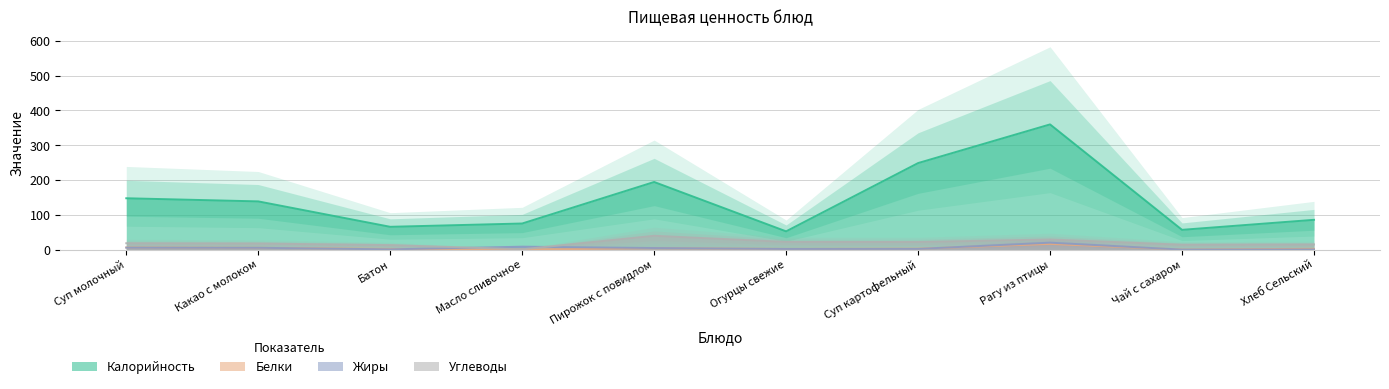

What is the lowest value of the Углеводы series?

0.9